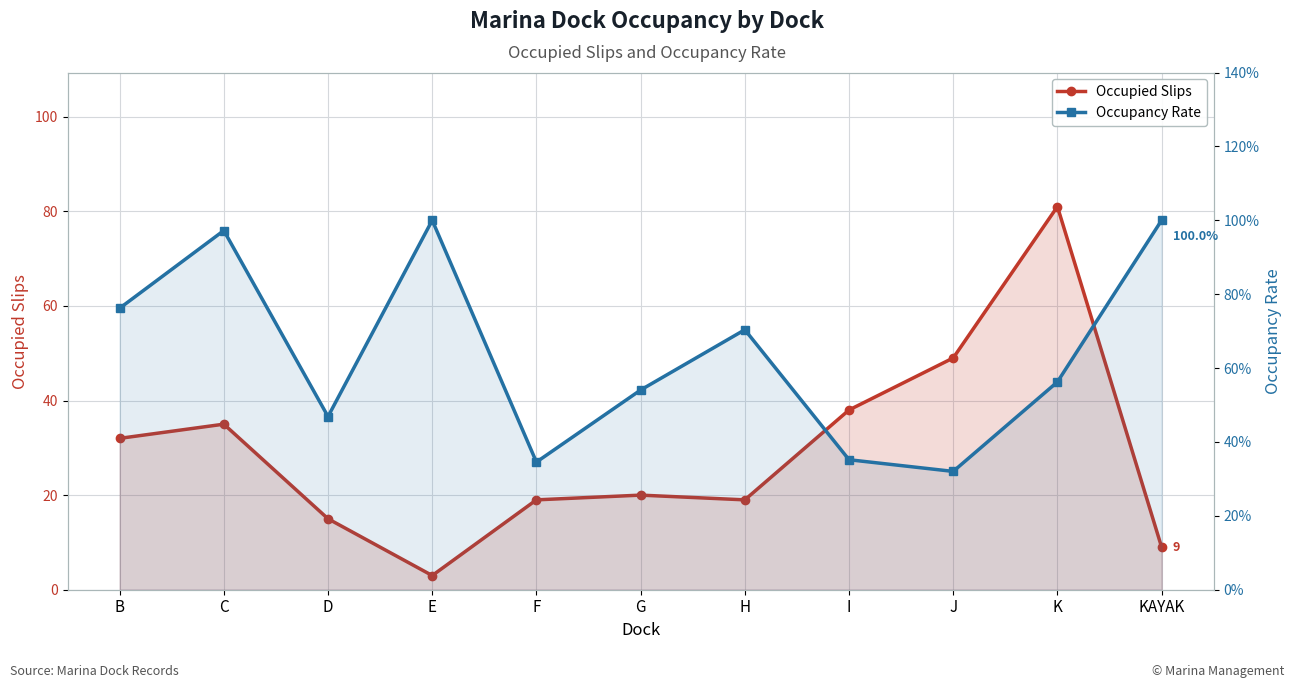

What is the average value of the Occupied Slips series?

29.1